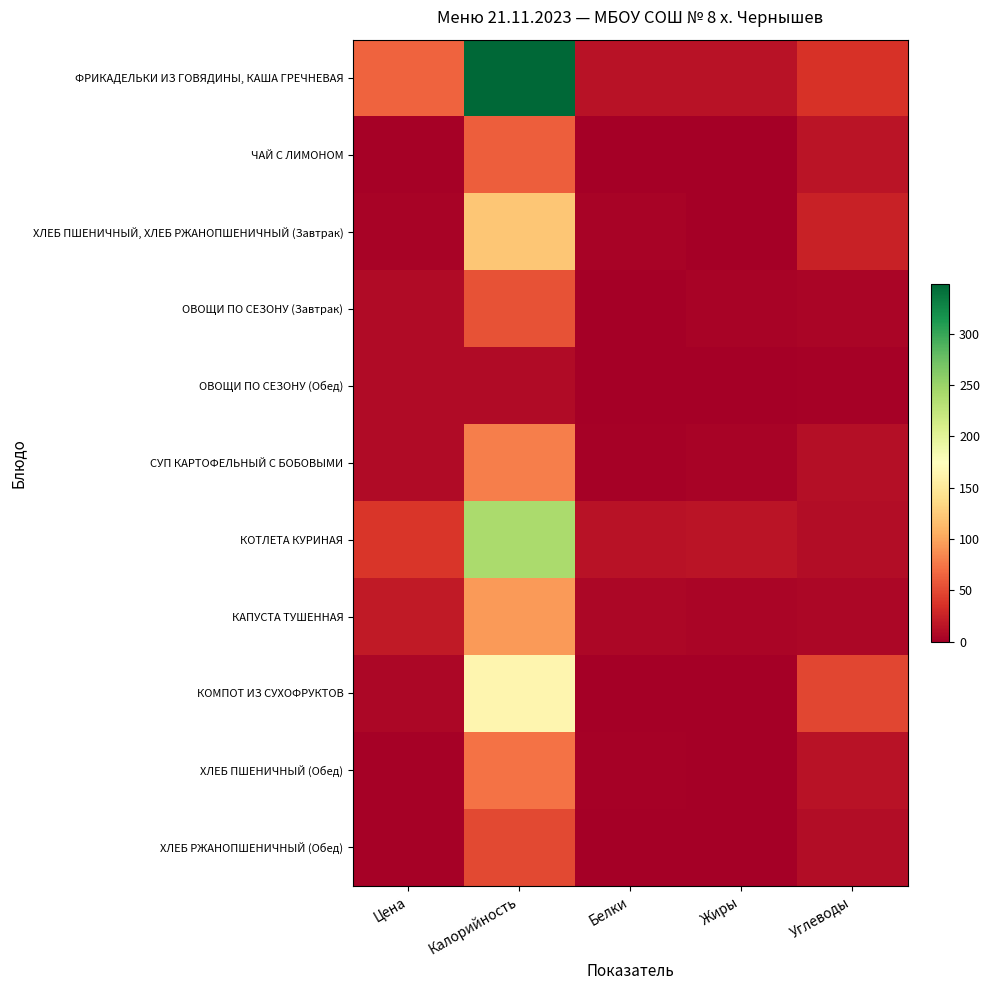

At which category does the chart reach its minimum across all series?

Жиры